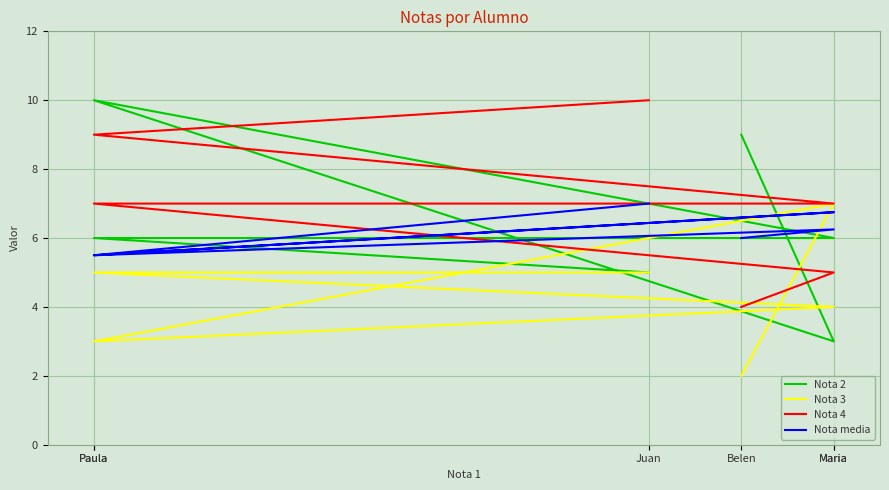

What is the difference between the highest and lowest values at Juan?

5.0